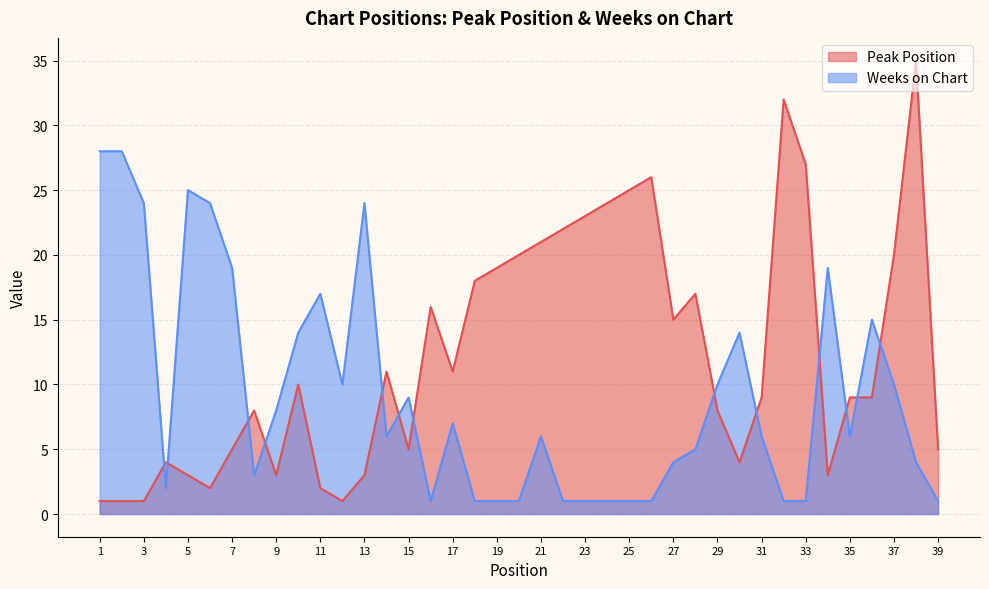

Between 34 and 37, which series saw the biggest shift?

Peak Position